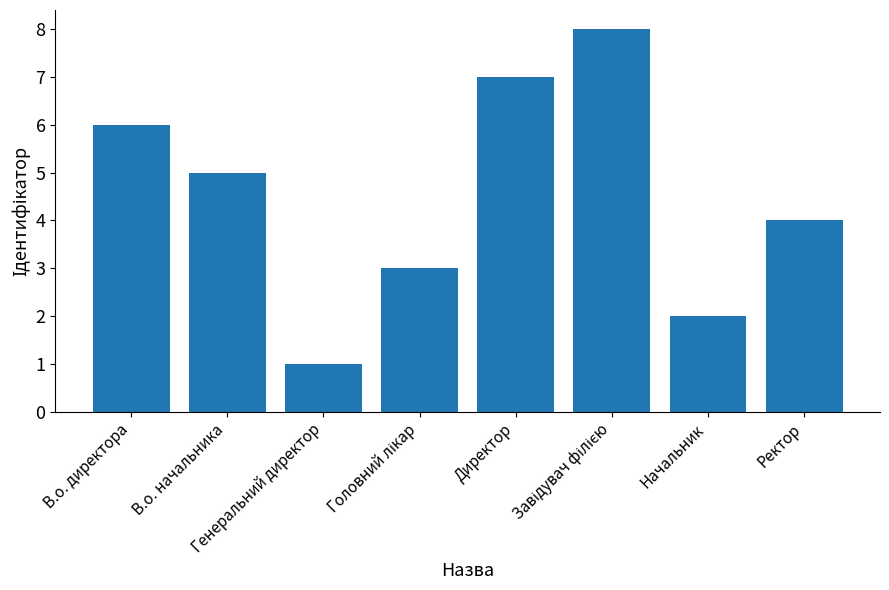

What is the maximum value shown in the chart?

8